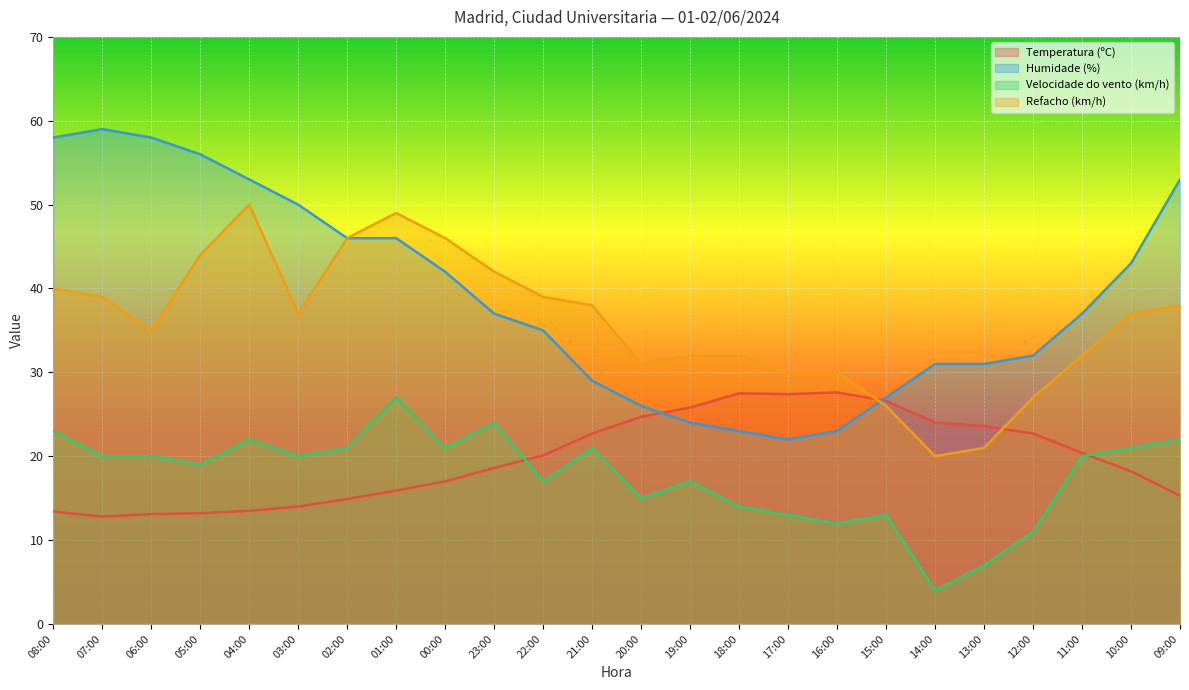

What is the difference between the Velocidade do vento (km/h) values at 11:00 and 13:00?

13.0